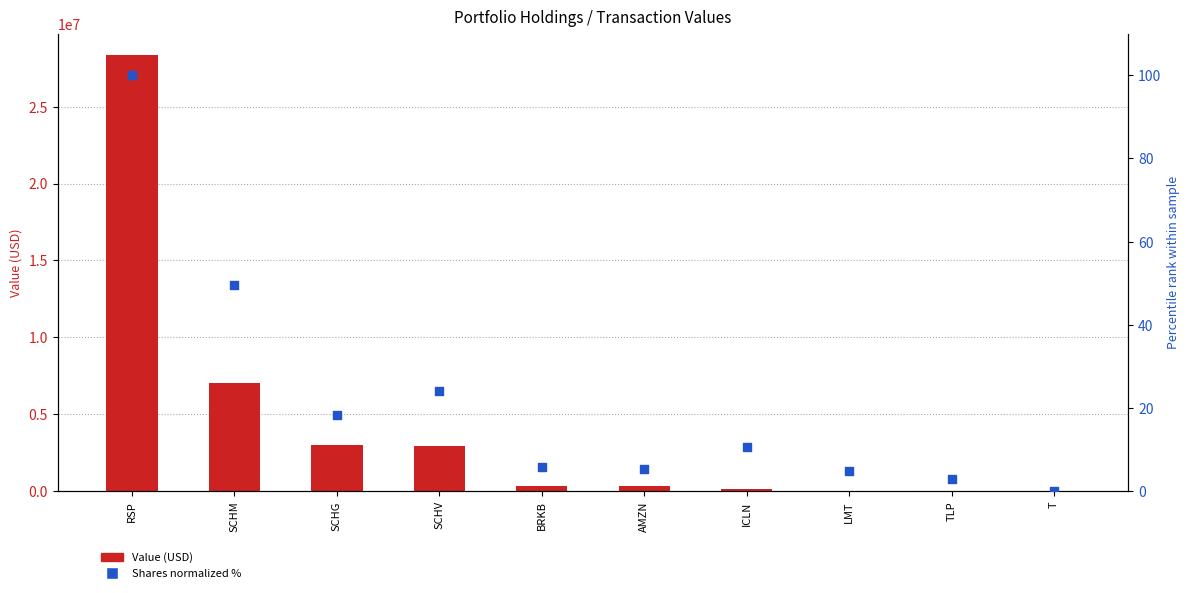

Which series reaches the maximum Y coordinate?

Value (USD)